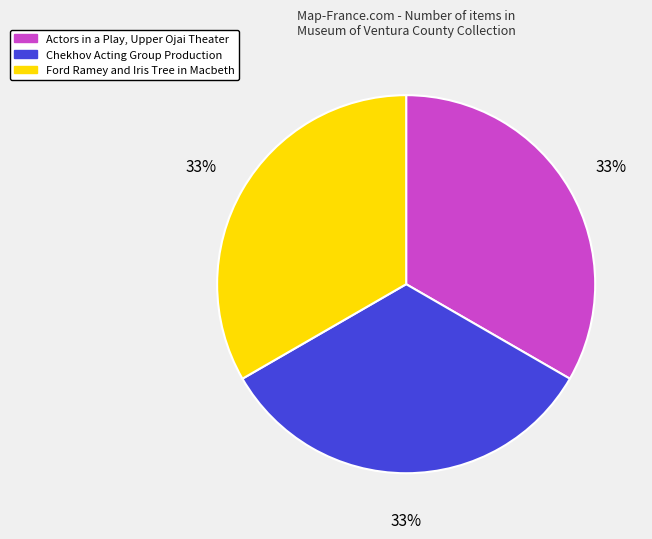

To the nearest percent, what is the average slice percentage?

33%